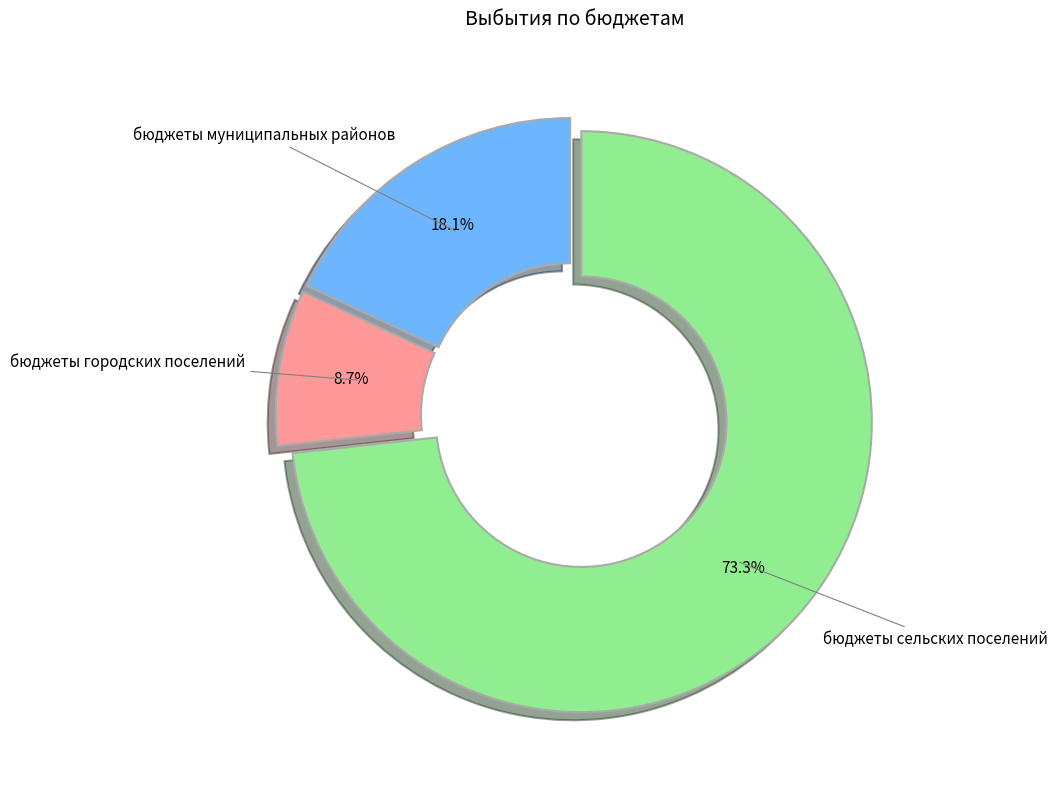

Count the number of slices in the pie.

3